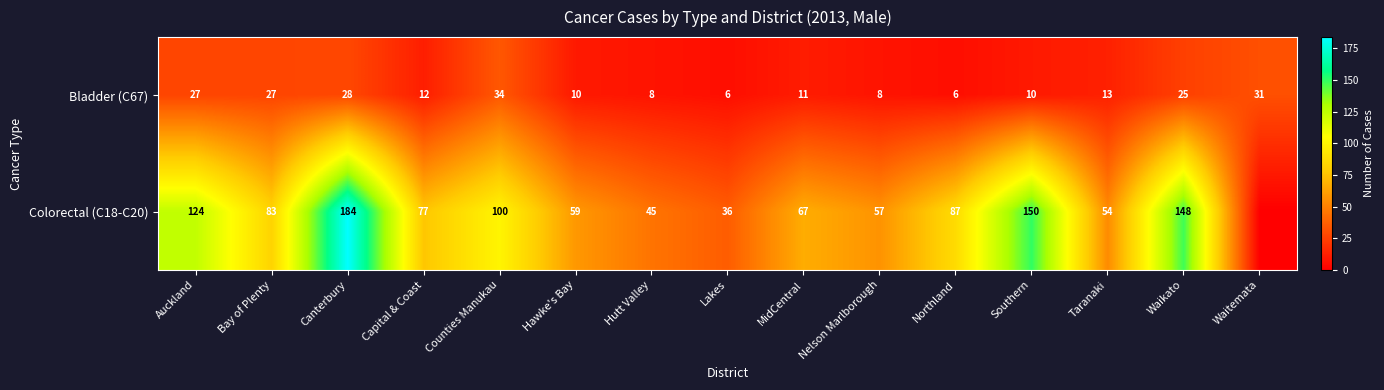

Read the Bladder (C67) value at Northland.

6